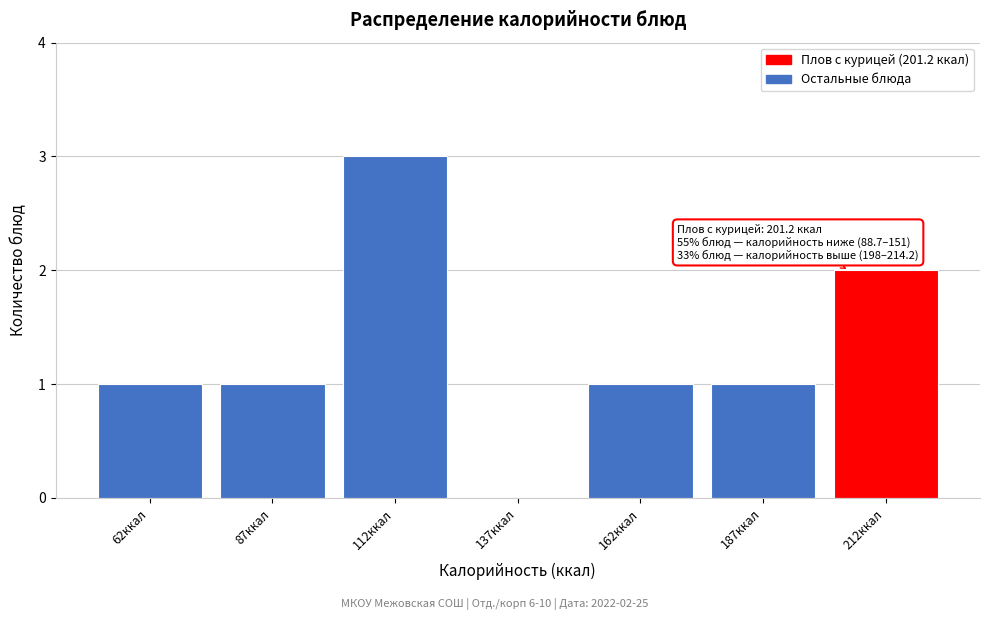

Over which range of the x-axis is the bar tallest?

100 to 125